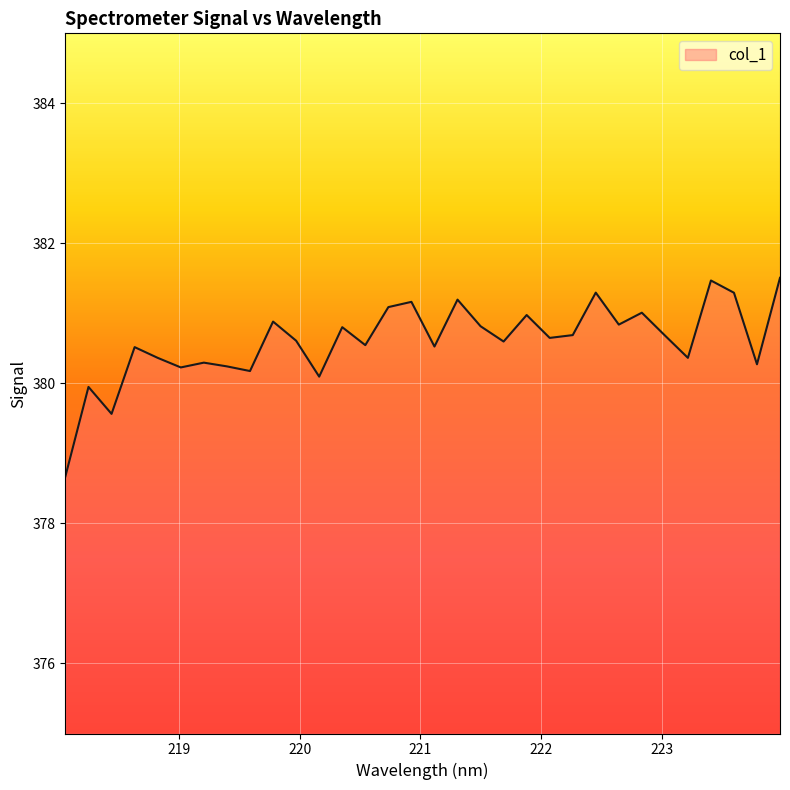

Count the number of categories in the chart.

32